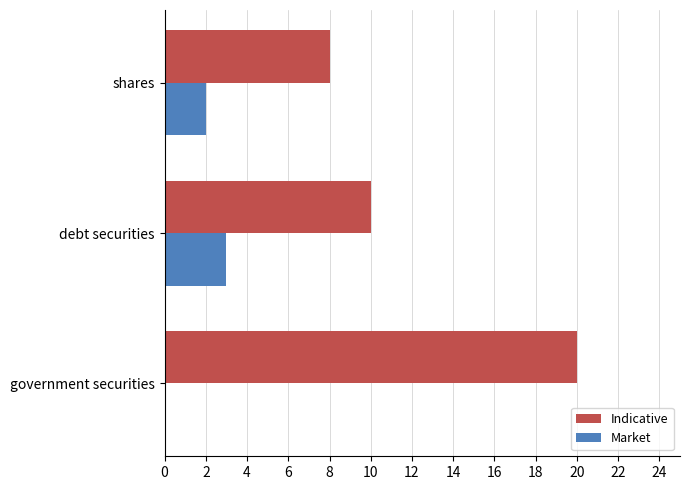

Which series has the largest total across all categories?

Indicative